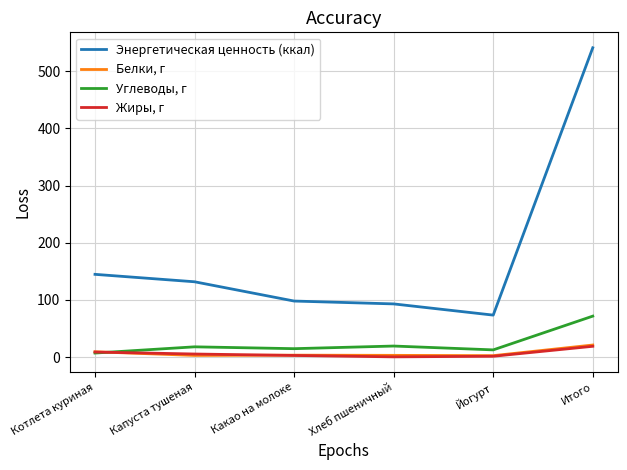

Is this an area chart (filled region under the line)?

No